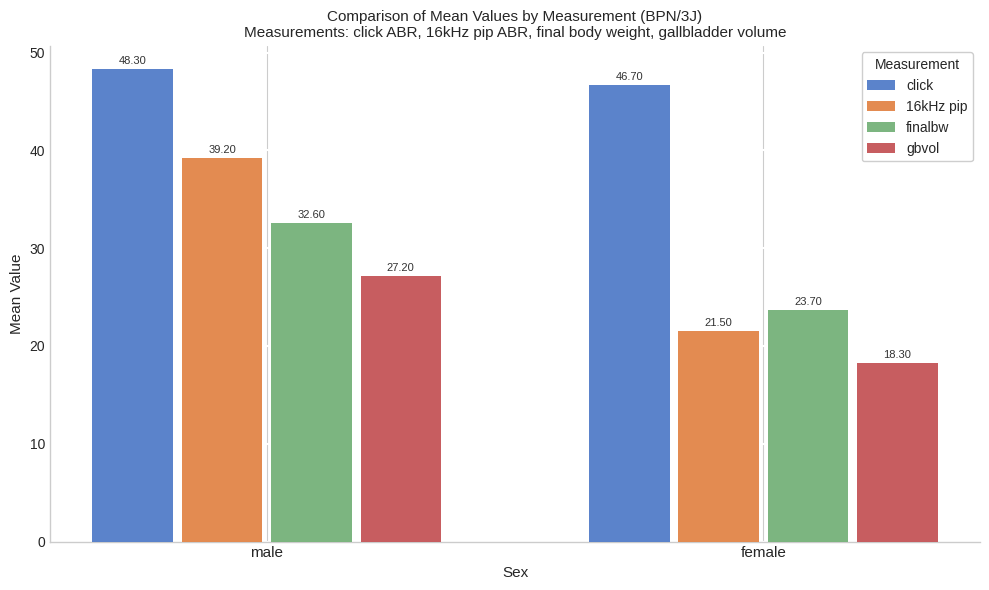

Count the number of data series in this chart.

4